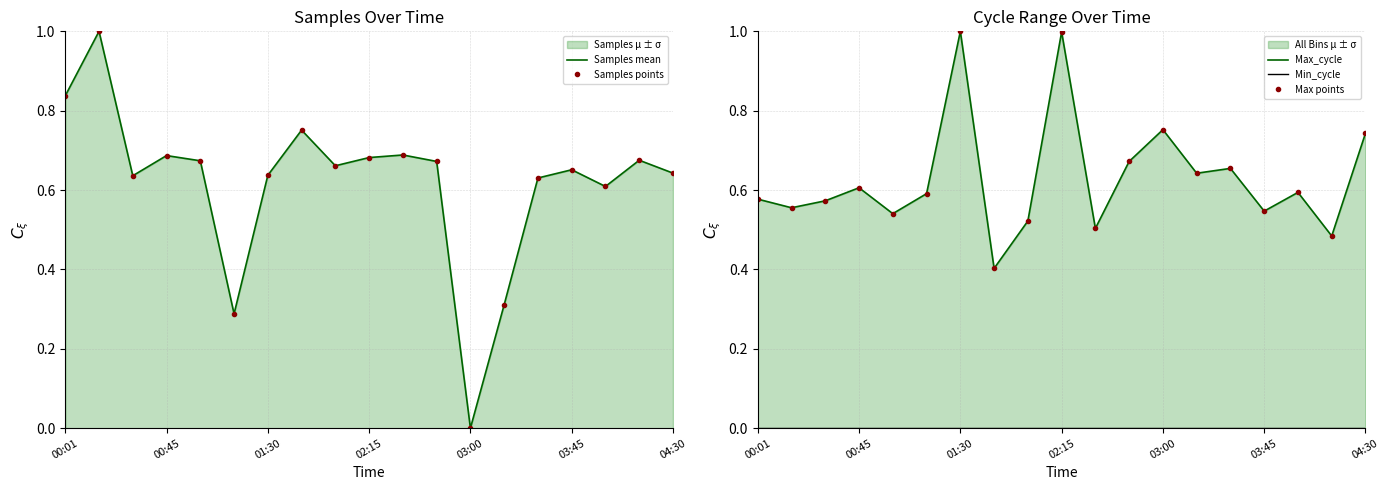

What is the difference between the maximum and minimum values in the Samples mean series?

1.0